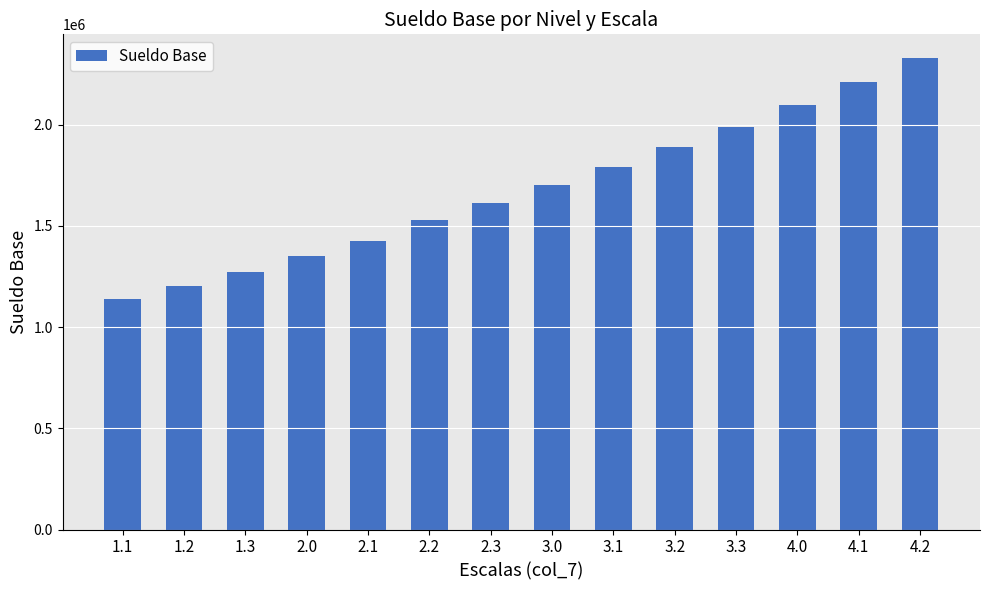

What position from the right is 4.2?

1